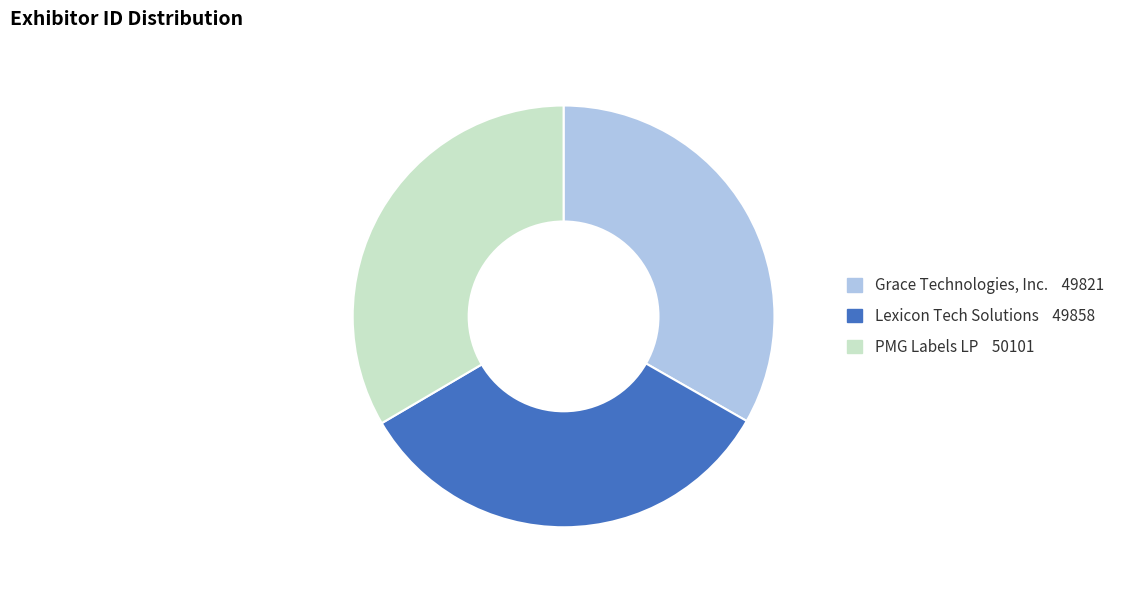

True or false: Grace Technologies, Inc. accounts for 33% of the total.

True